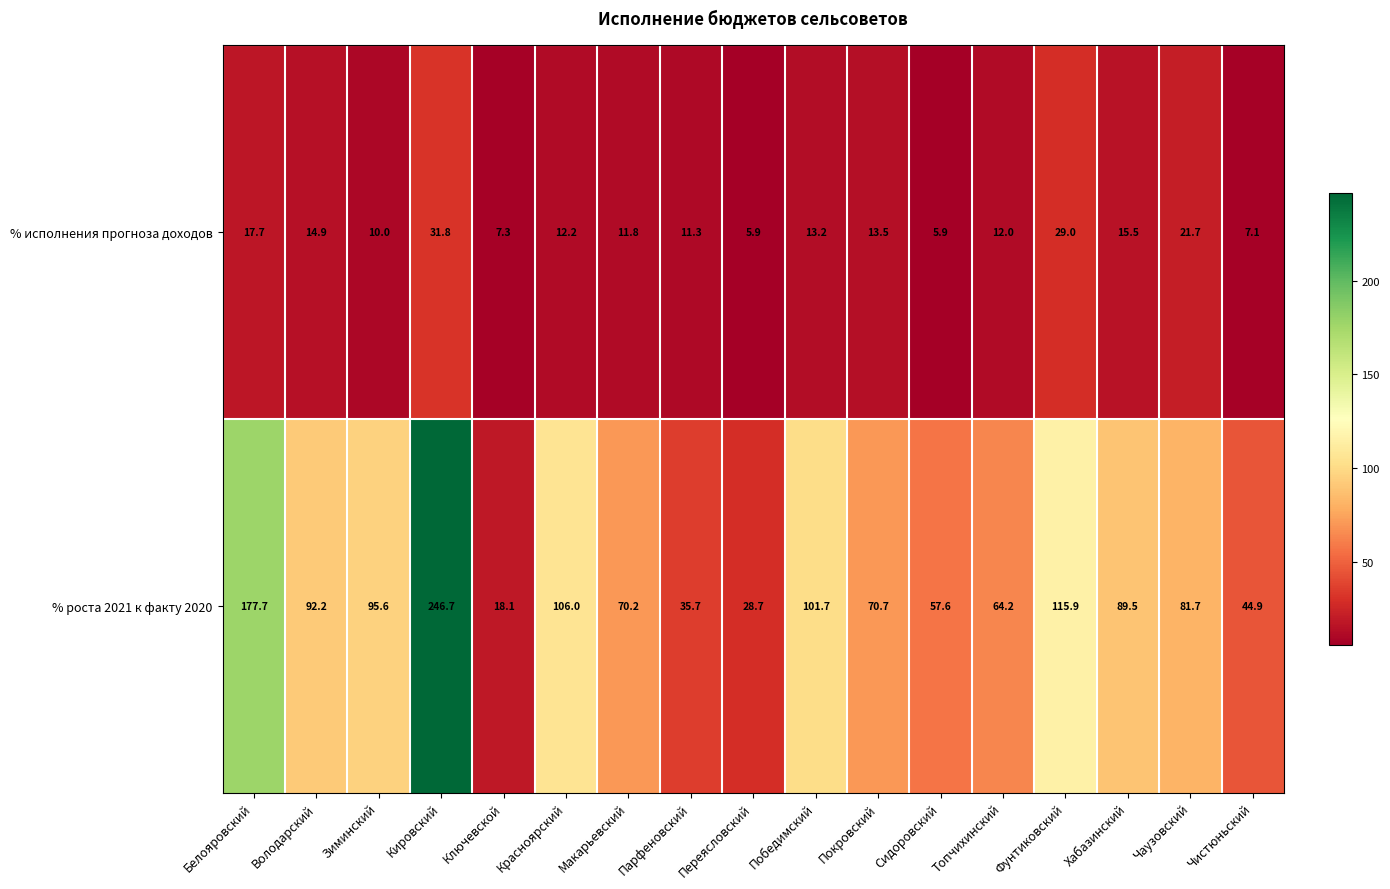

At which category does the chart reach its peak across all series?

Кировский